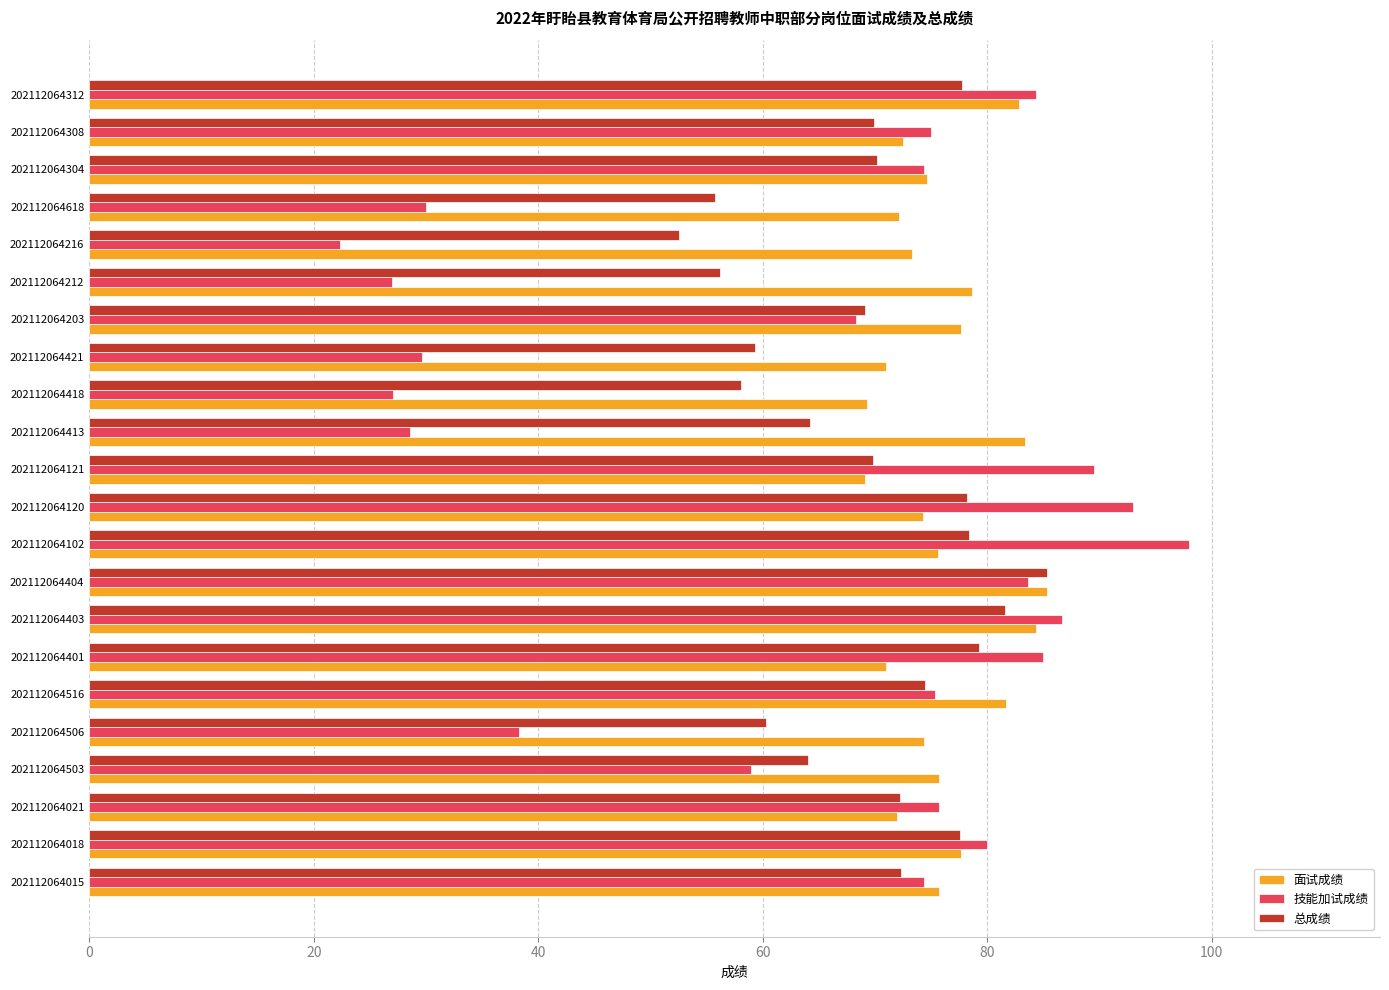

Read the 面试成绩 value at 202112064308.

72.5